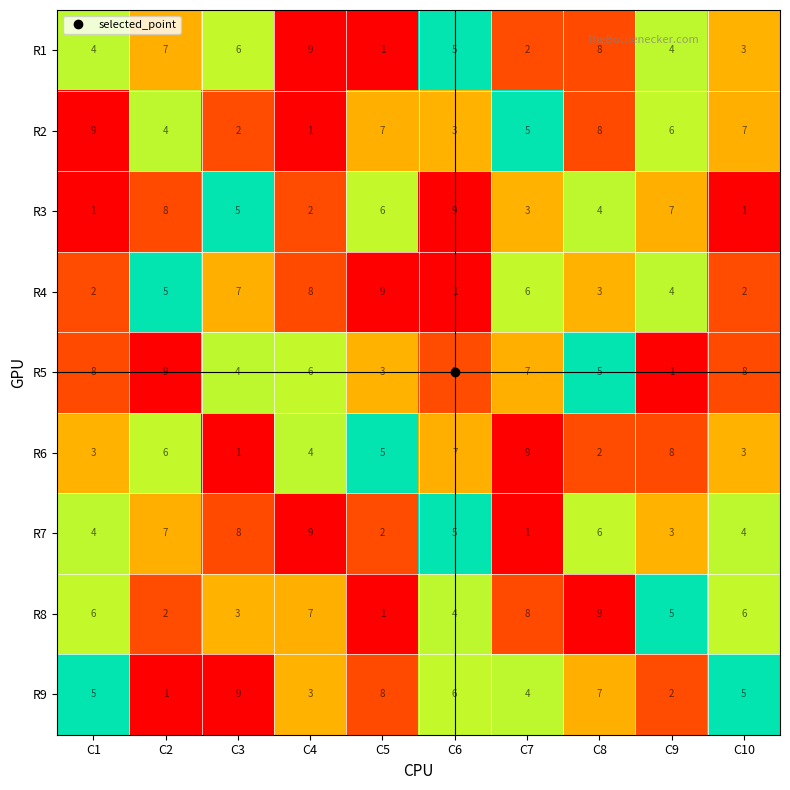

Count the number of data series in this chart.

9